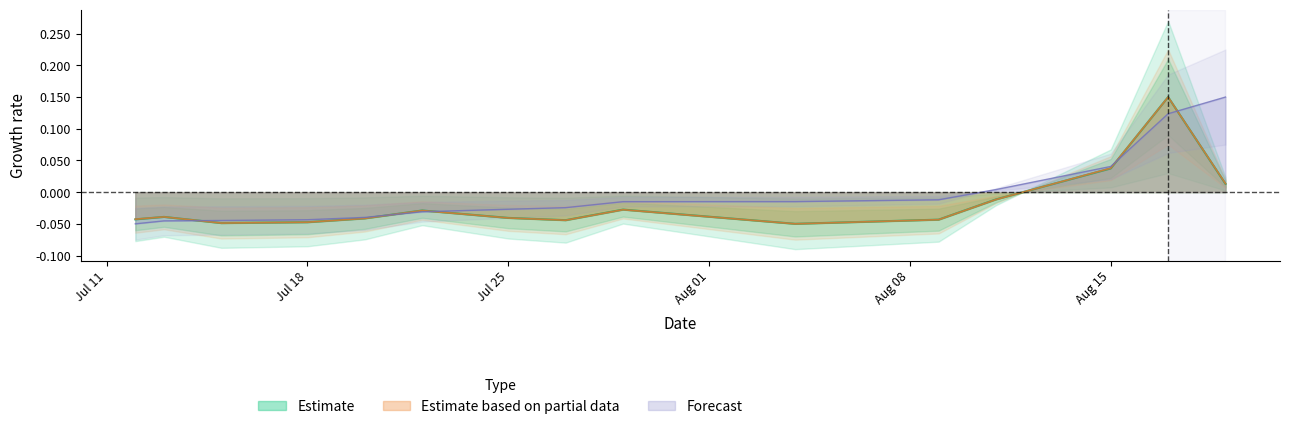

At sharesOwnedFollowingTransaction, list the series in order from largest to smallest.

sharesOwnedFollowingTransaction, transactionValue, transactionShares